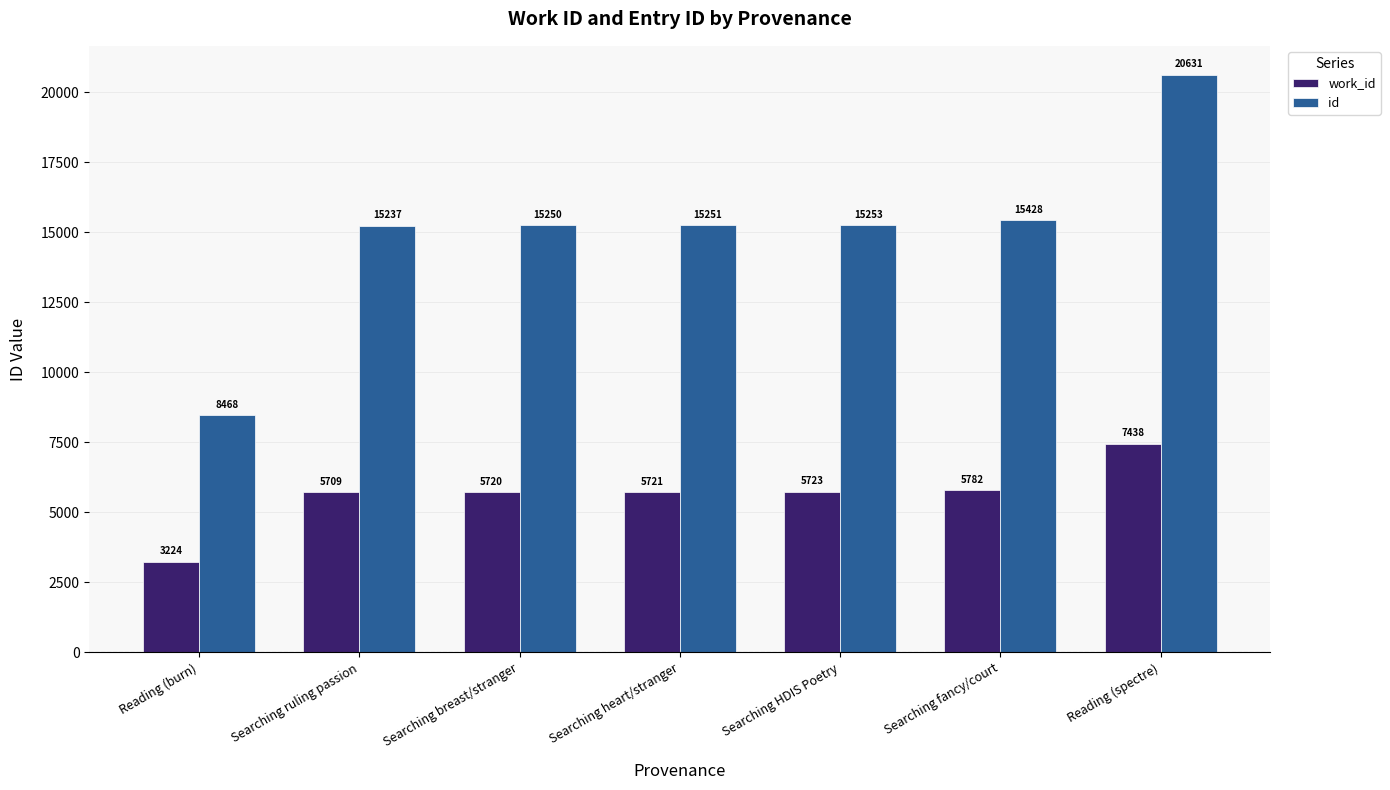

At how many categories does at least one series exceed 14448?

6